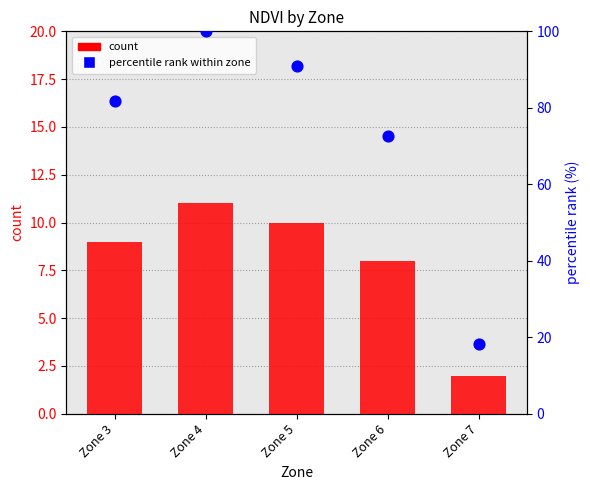

What is the total value across all series at Zone 3?

90.8